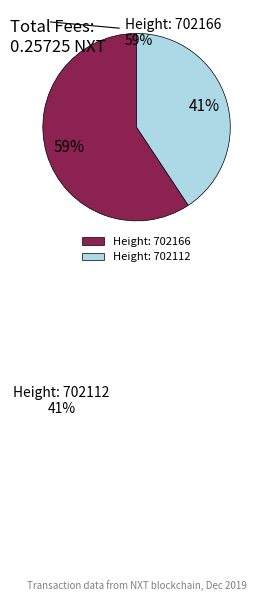

Count the number of slices in the pie.

2